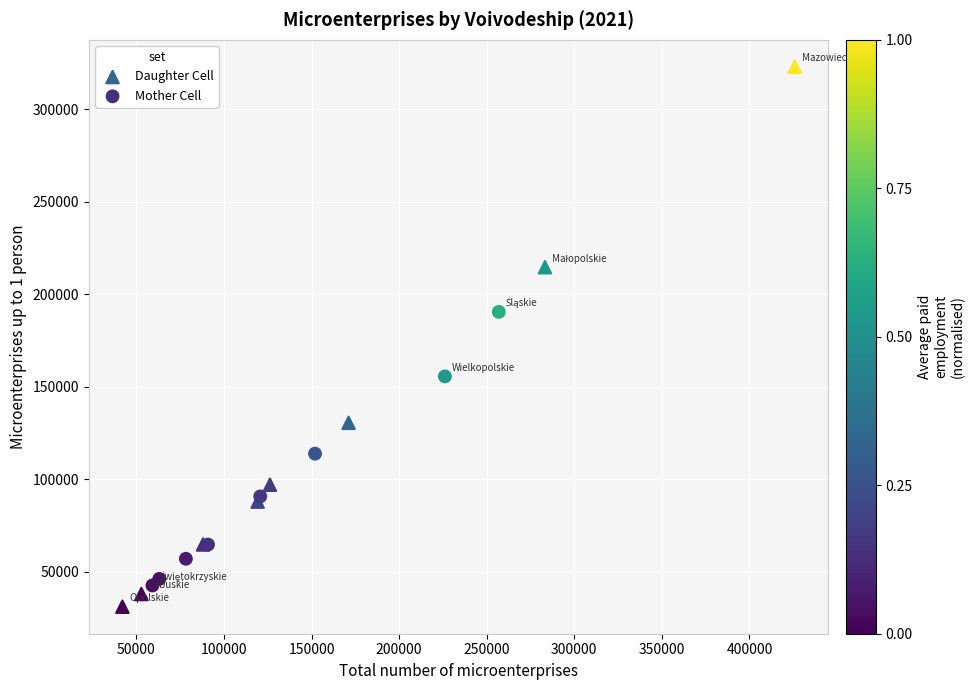

What are all the series names shown in the legend?

Daughter Cell, Mother Cell